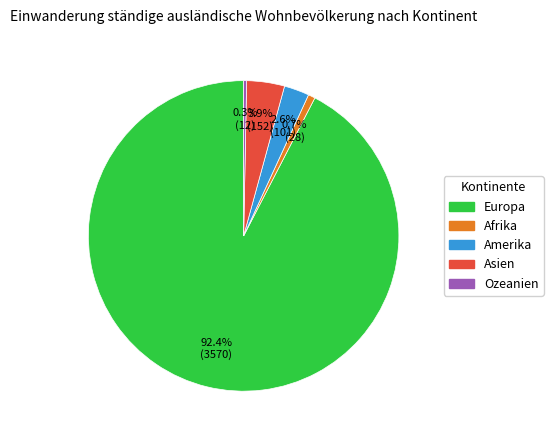

Approximately how many times larger is the value at Amerika compared to Ozeanien?

8.4